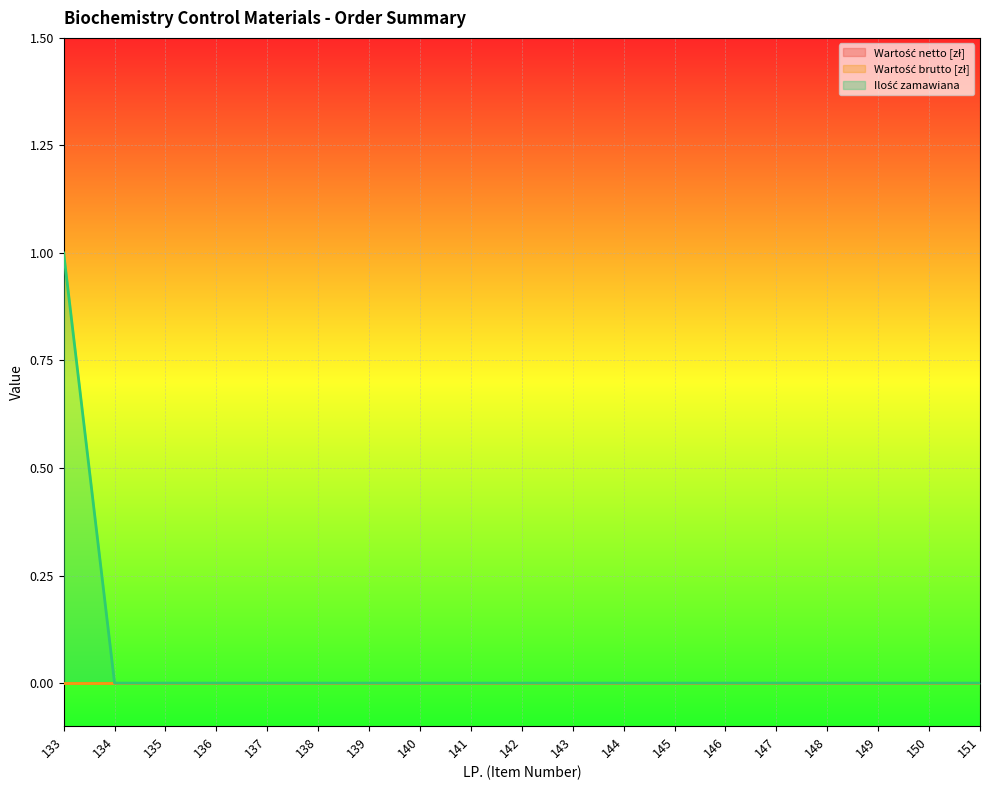

The value of Ilość zamawiana at 142 is 0. True or false?

True